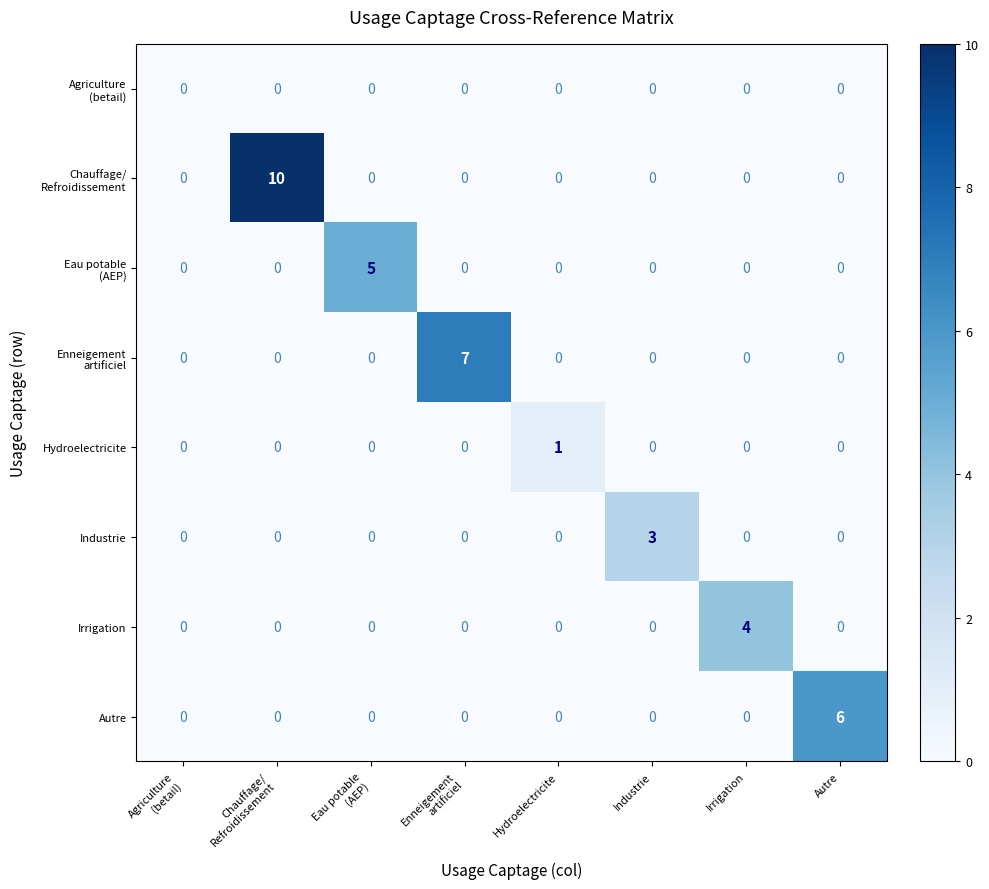

Count the Autre values in the range 0 to 1.

7